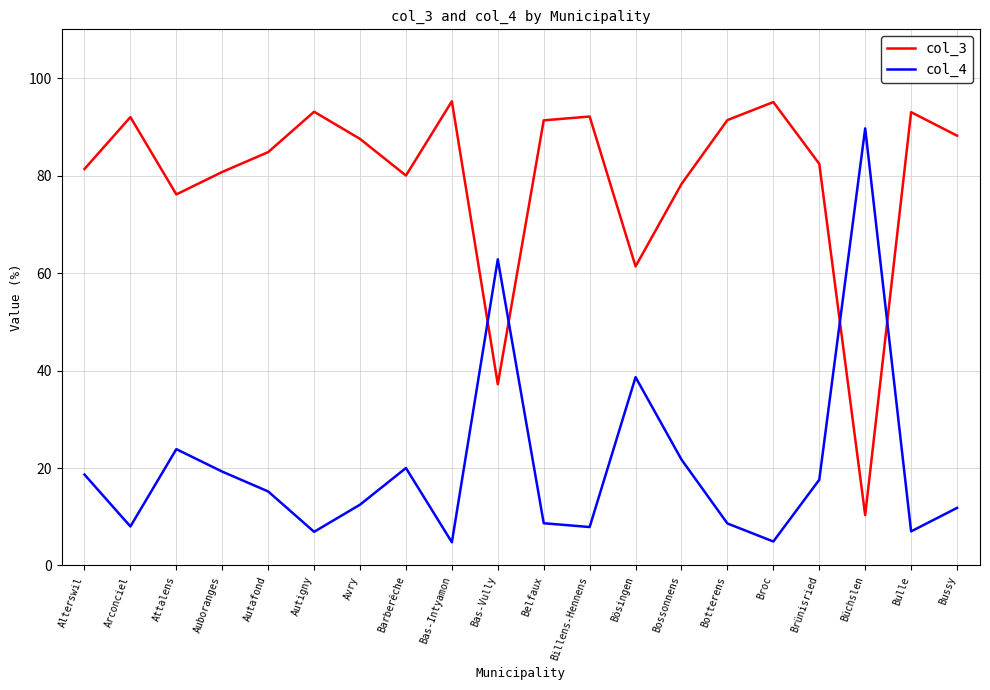

List the series in order of their peak value, lowest first.

col_4, col_3